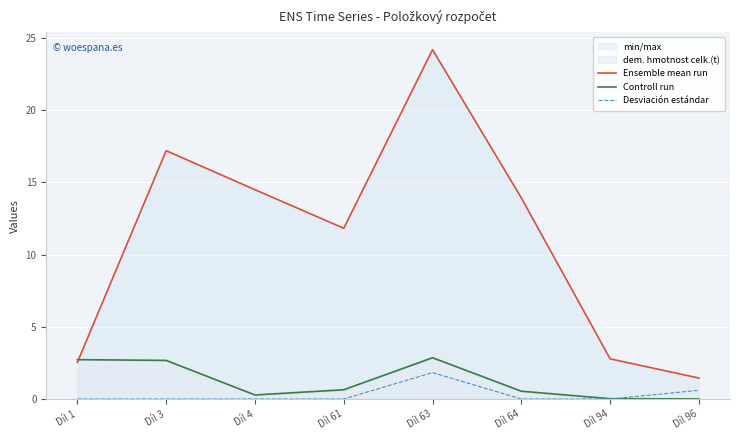

At which label does Ensemble mean run first exceed 13?

Díl 3